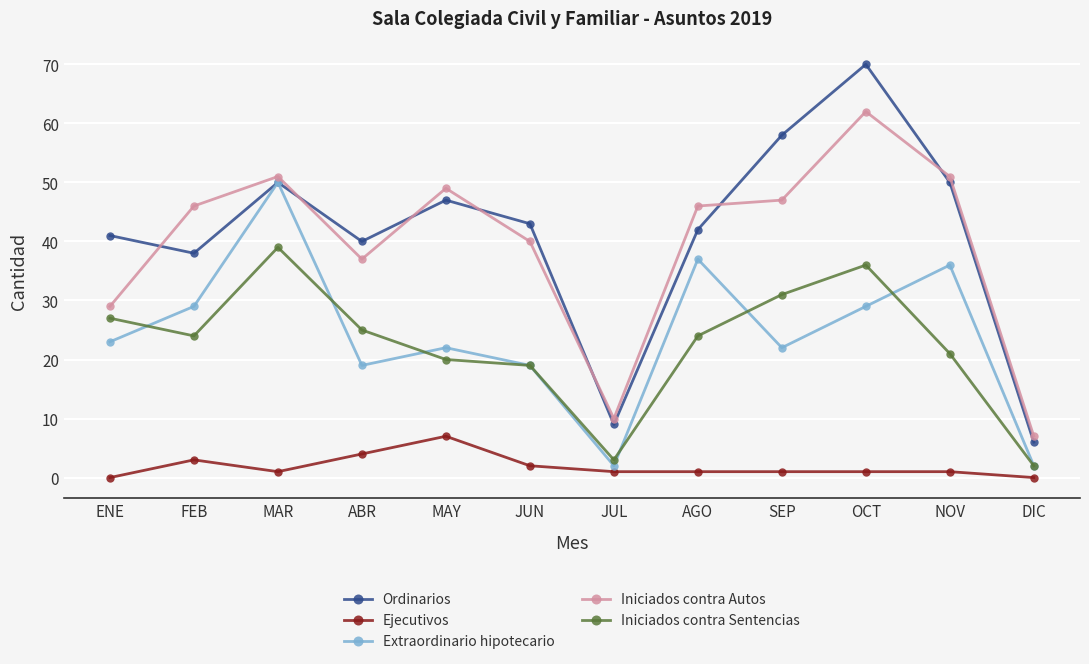

What is the average value of the Extraordinario hipotecario series?

24